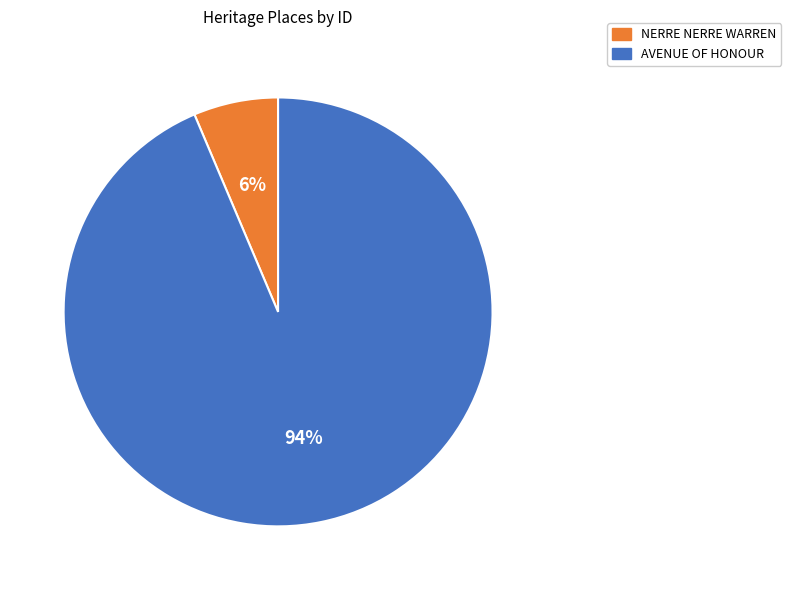

To the nearest percent, what percentage of the pie is NERRE NERRE WARREN?

6%